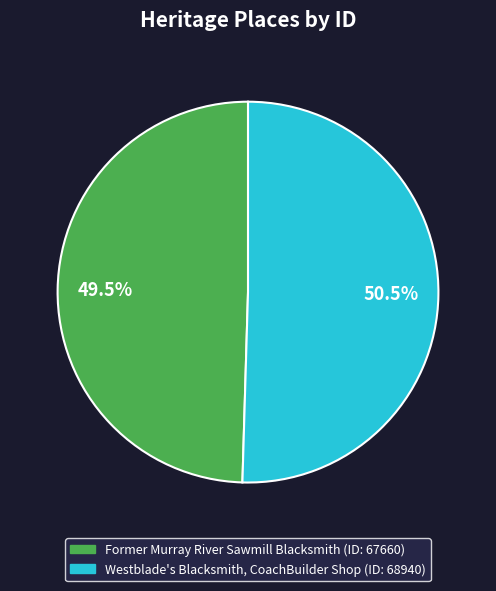

Combined, do Former Murray River Sawmill Blacksmith and Westblade's Blacksmith, CoachBuilder Shop account for over 50%?

Yes